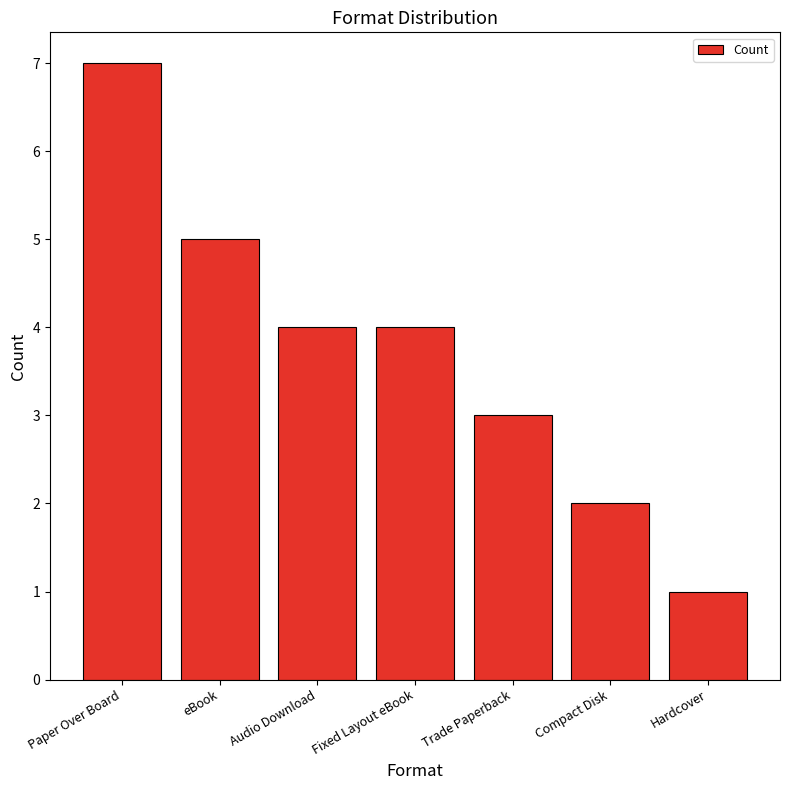

What is the label of the 4th bar from the right?

Fixed Layout eBook